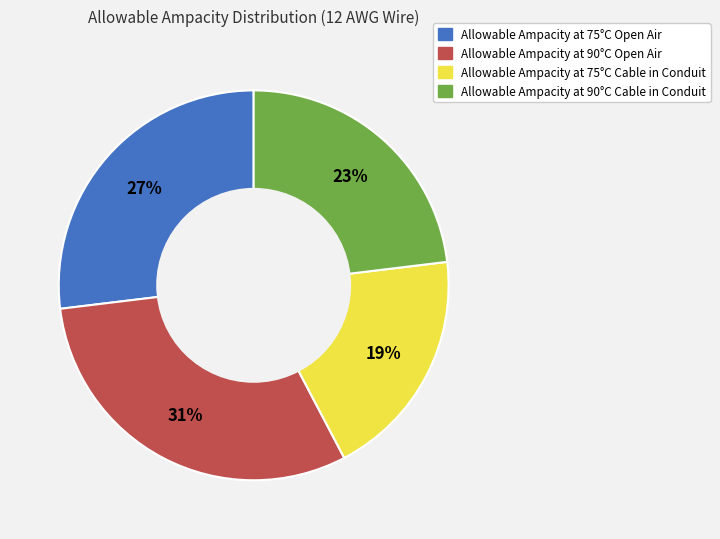

Count the number of slices in the pie.

4